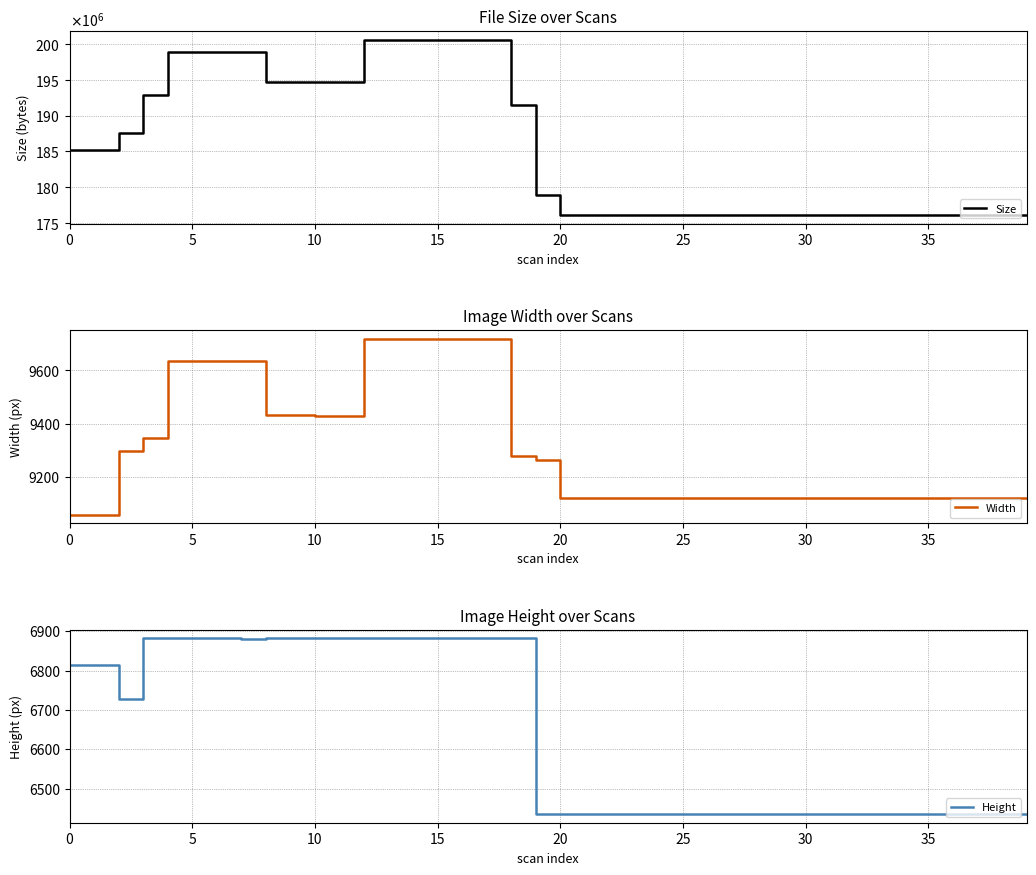

What is the lowest value of the Width series?

9057